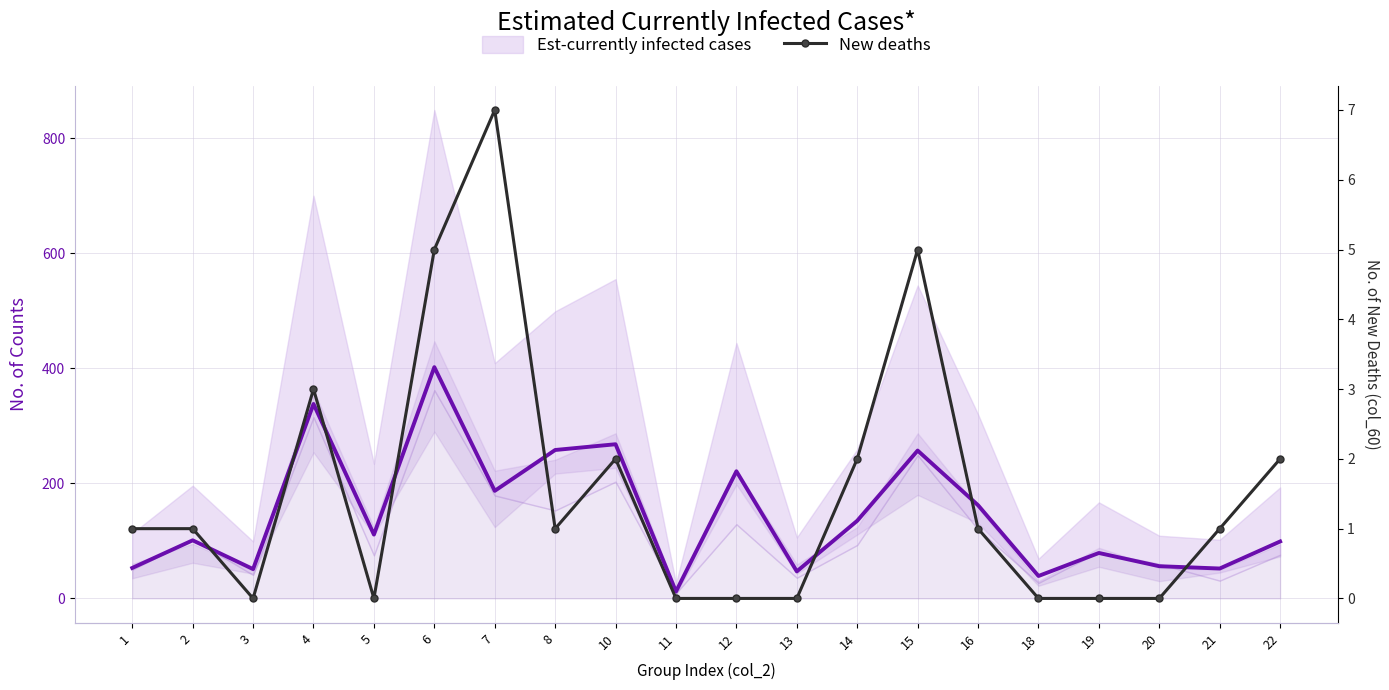

At which label does Est-currently infected cases (col_14) first exceed 111?

4